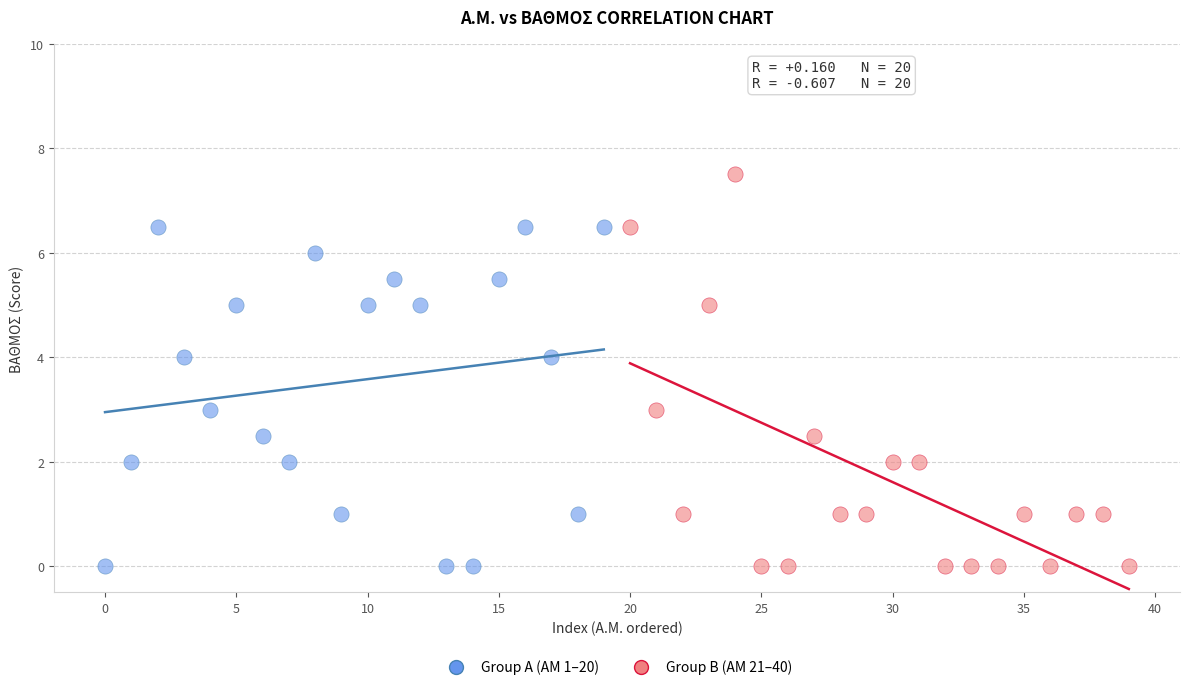

Which series has the largest Y range (max minus min)?

Group B (AM 21–40)